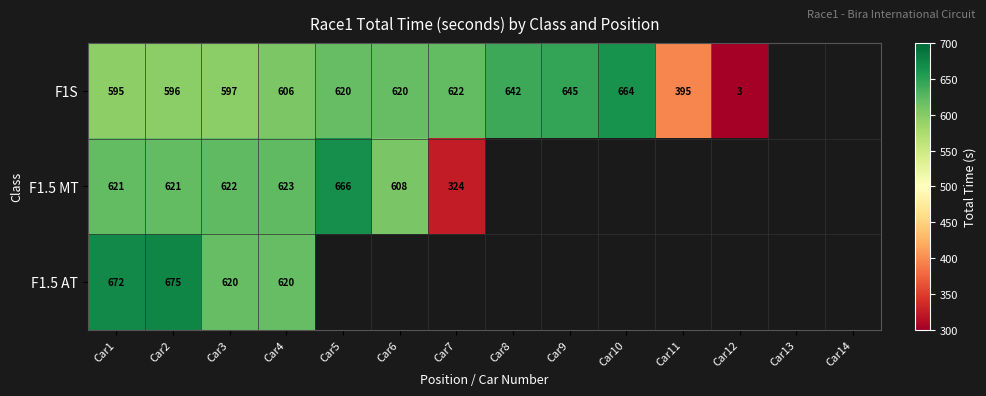

At which label does F1S reach its minimum?

Car12